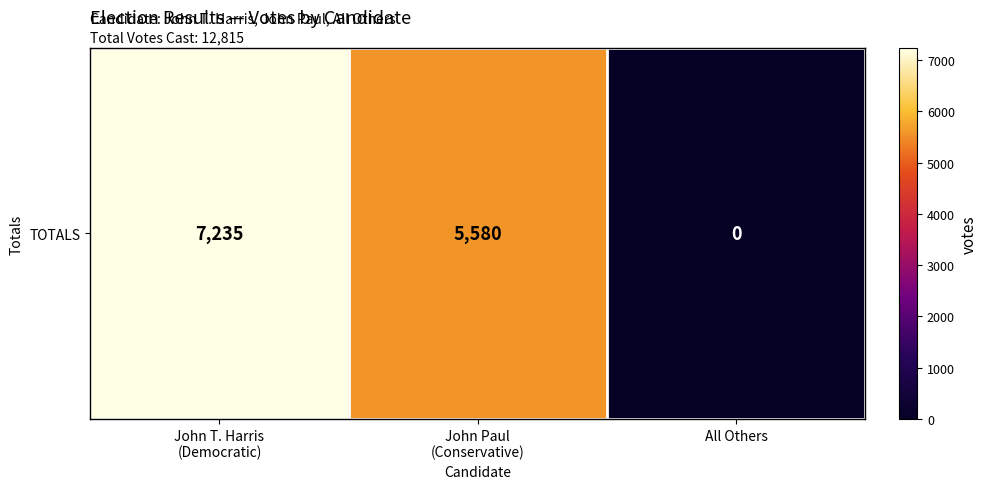

Reading left to right, list all the values displayed in this chart.

John T. Harris
(Democratic)=7235	John Paul
(Conservative)=5580	All Others=0